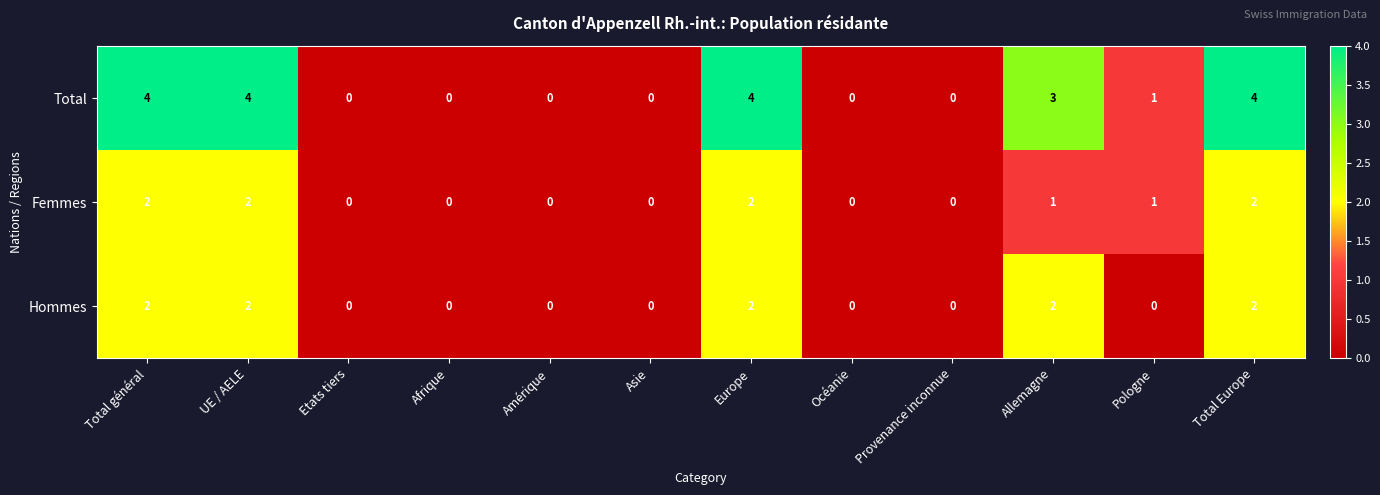

Which series has the largest range (max minus min)?

Total